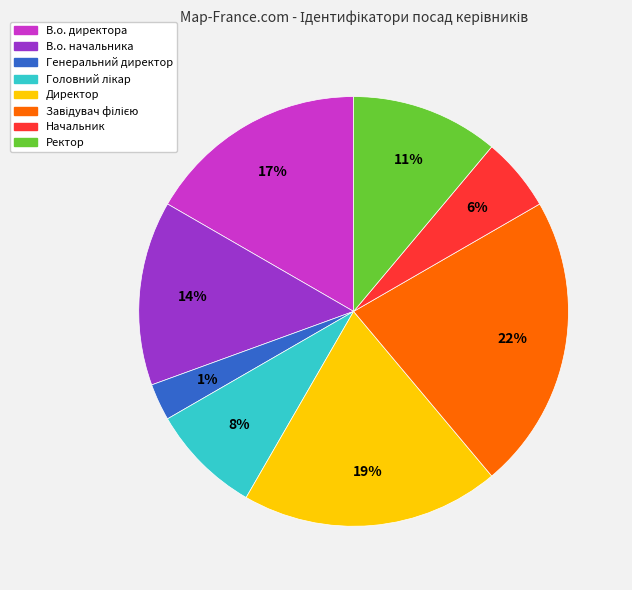

The В.о. начальника slice represents 14% of the pie. True or false?

True